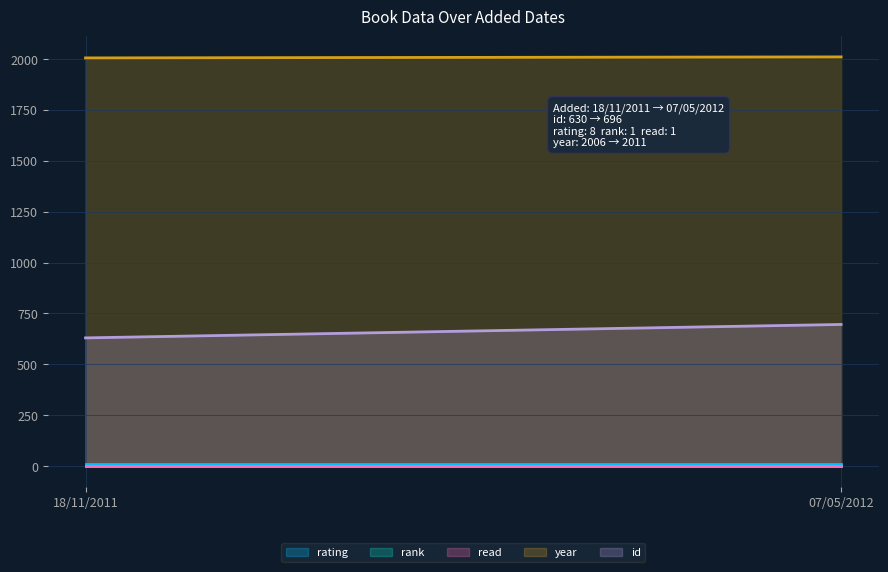

What is the label of the 2nd point from the left?

07/05/2012